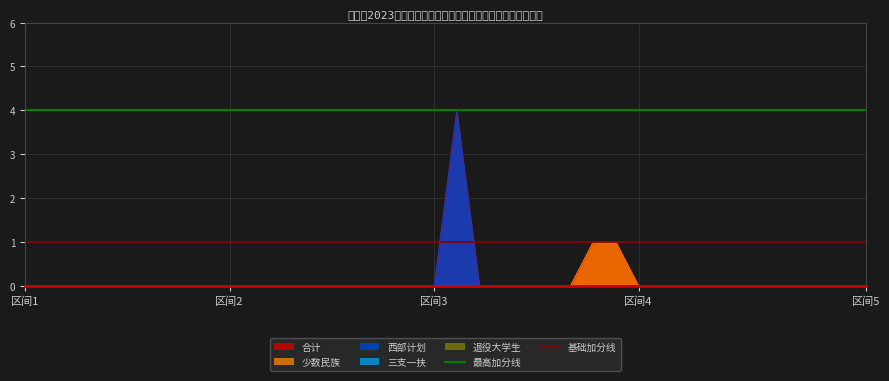

What is the sum of the 最高加分线 values at 区间2 and 区间1?

8